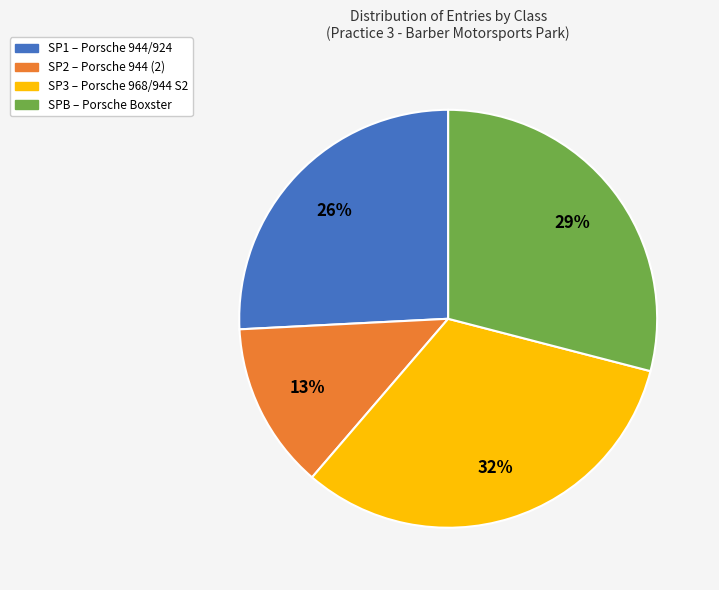

What percentage is the SP1 slice, to the nearest percent?

26%